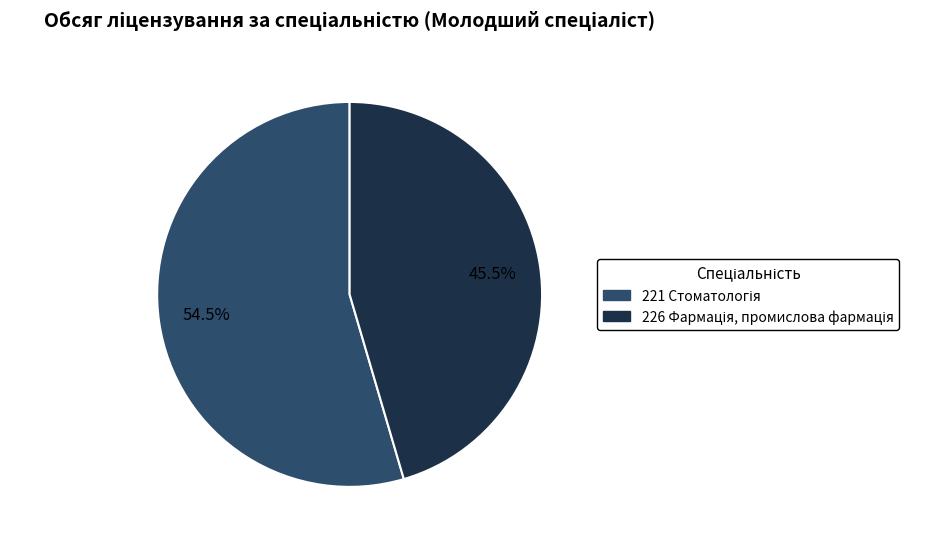

Is there a majority slice in this chart?

Yes